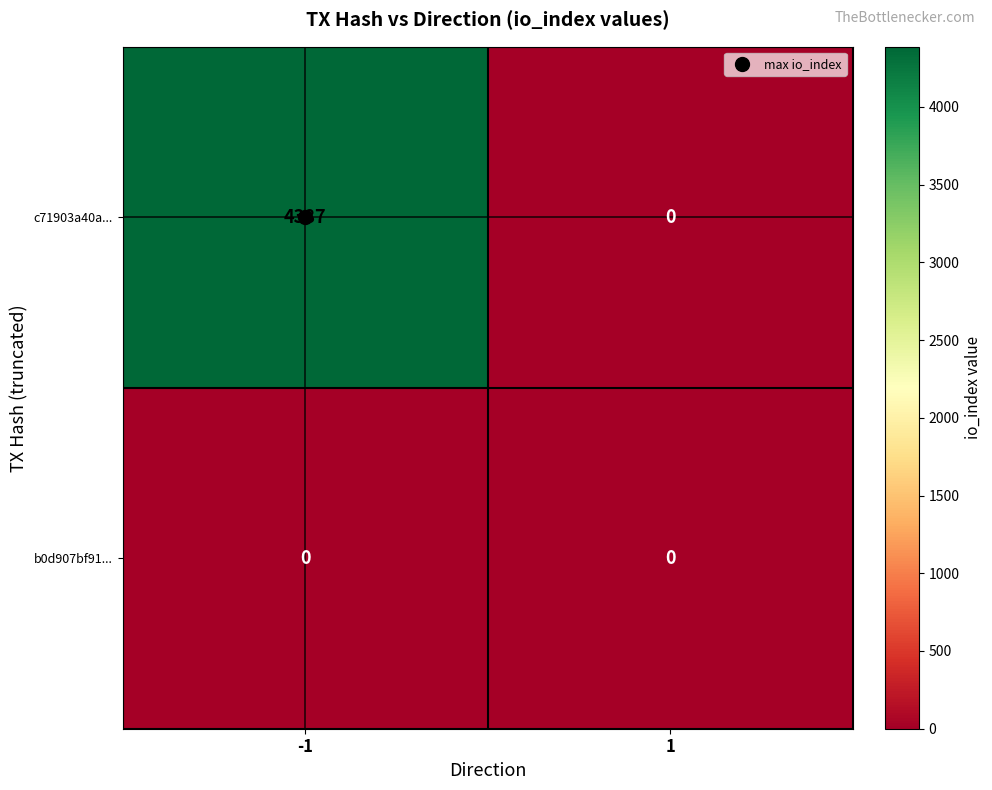

What is the difference between the highest and lowest values at -1?

4387